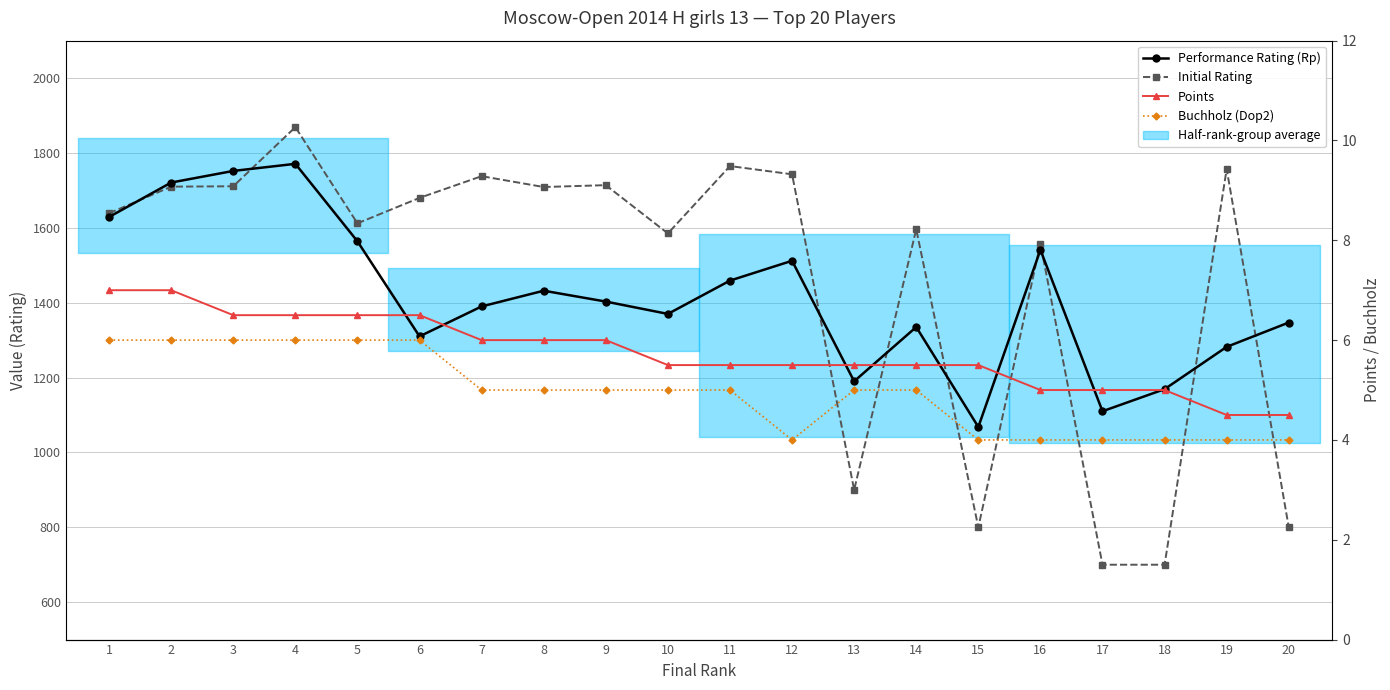

At which category does the chart reach its peak across all series?

4